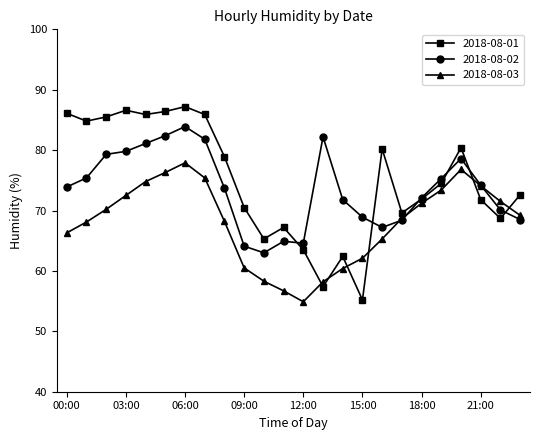

In 2018-08-03, how many points are lower than both neighbors (excluding endpoints)?

1